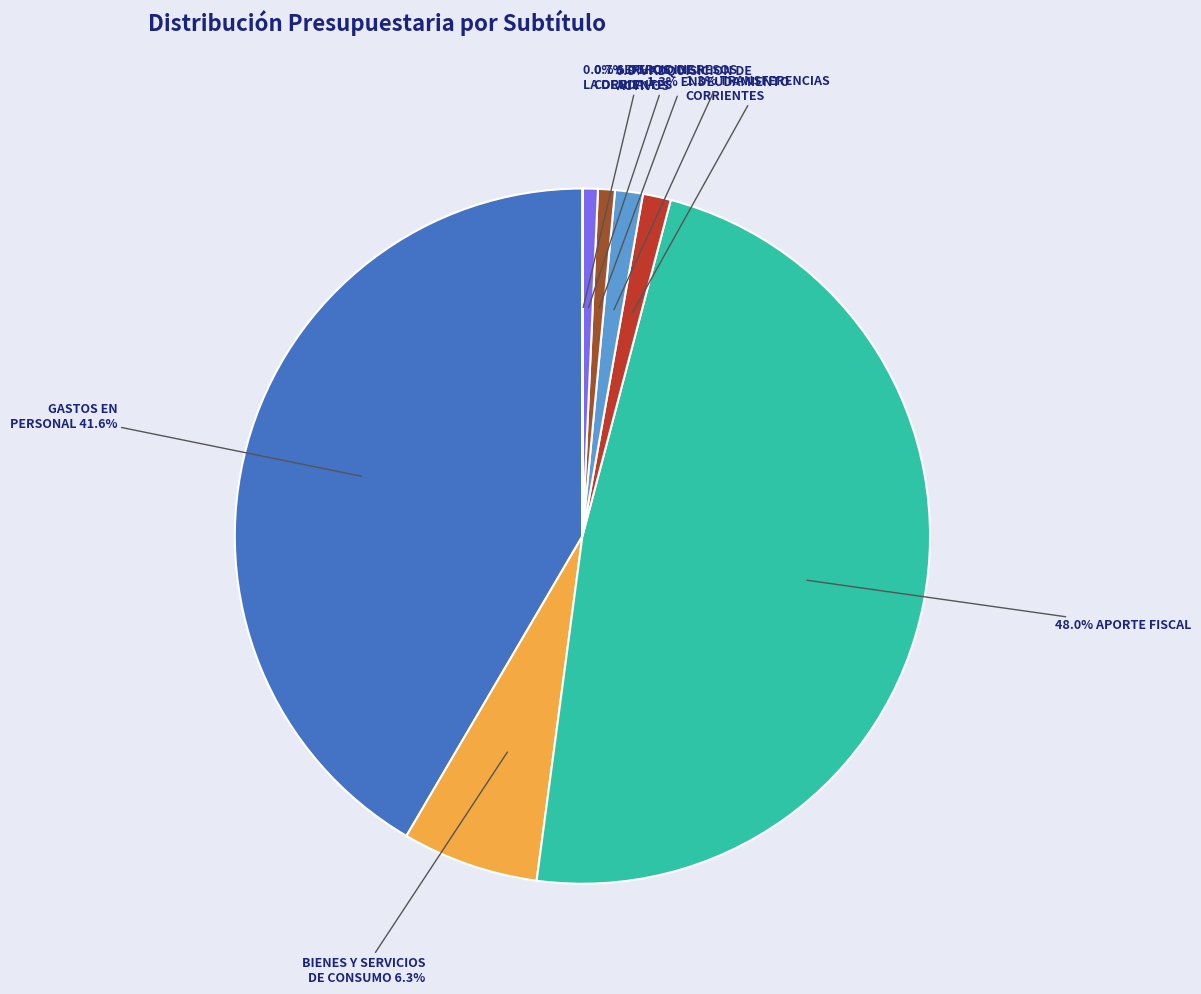

Is there any slice that represents more than half of the pie?

No